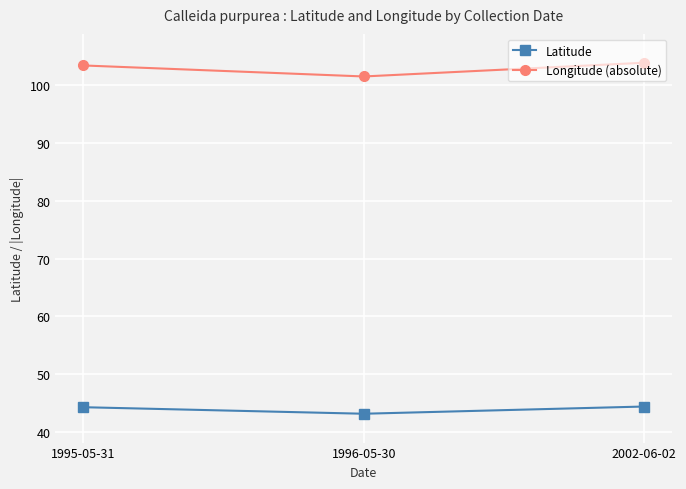

Read the Latitude value at 2002-06-02.

44.4